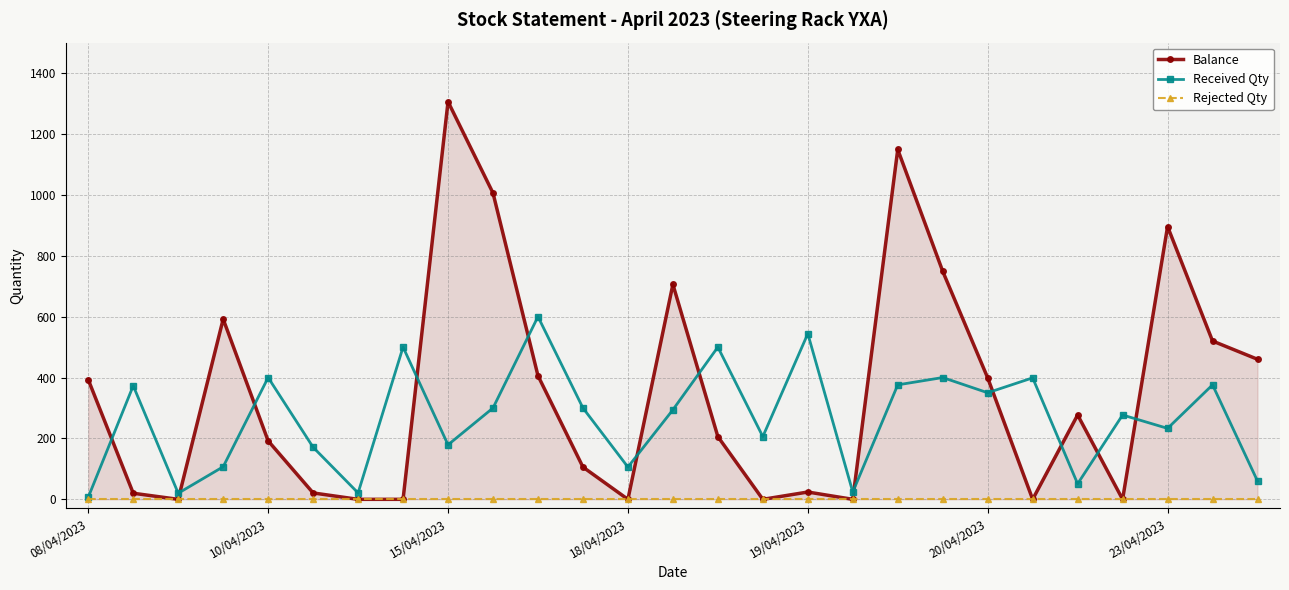

At which label is Received Qty closest to 303?

9